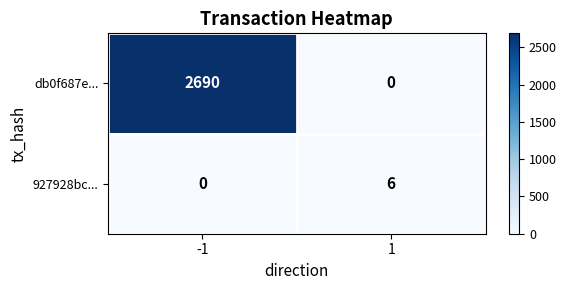

List the series in order of their overall mean, lowest first.

927928bc..., db0f687e...